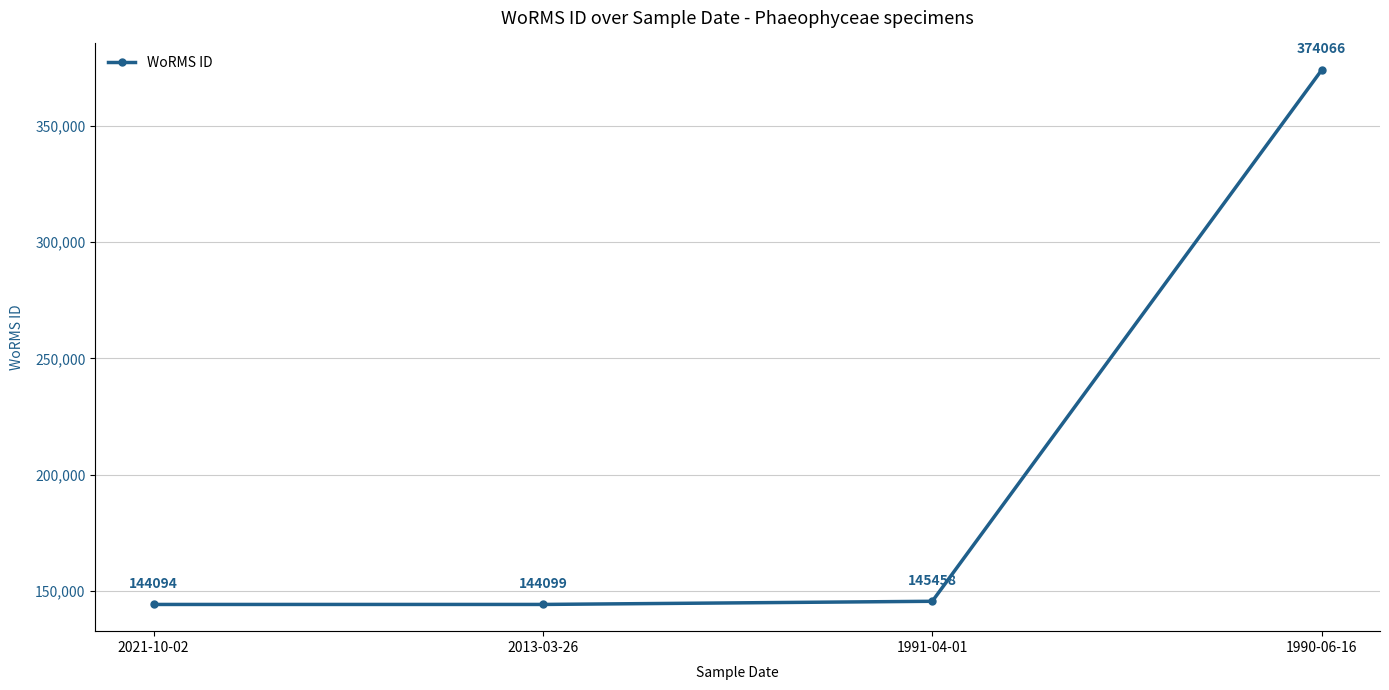

Reading right to left, extract all data points from this chart.

1990-06-16=374066	1991-04-01=145458	2013-03-26=144099	2021-10-02=144094